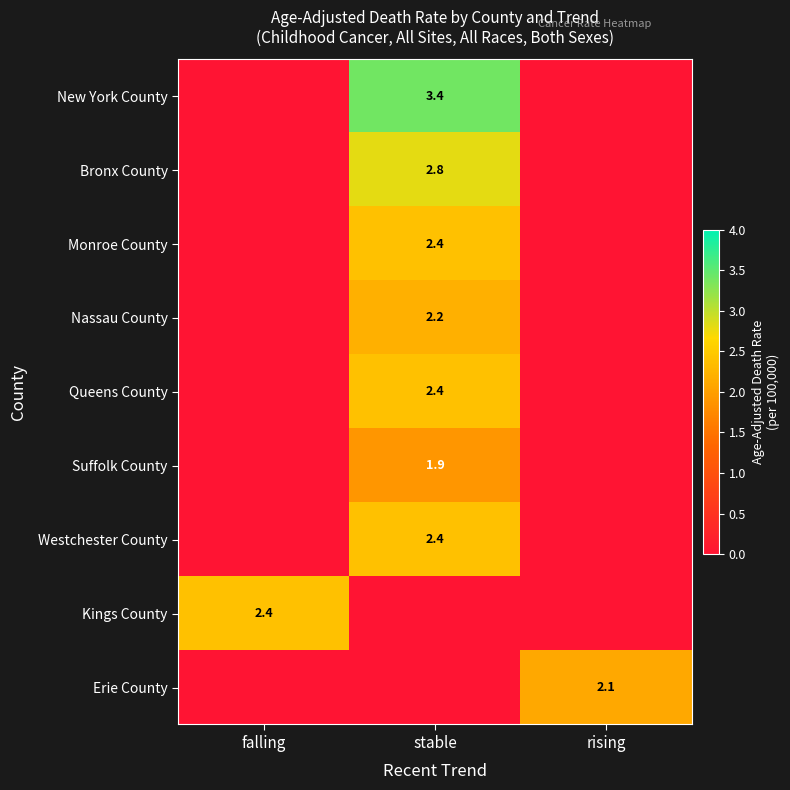

At falling, list the series in order from largest to smallest.

Kings County, New York County, Bronx County, Monroe County, Nassau County, Queens County, Suffolk County, Westchester County, Erie County